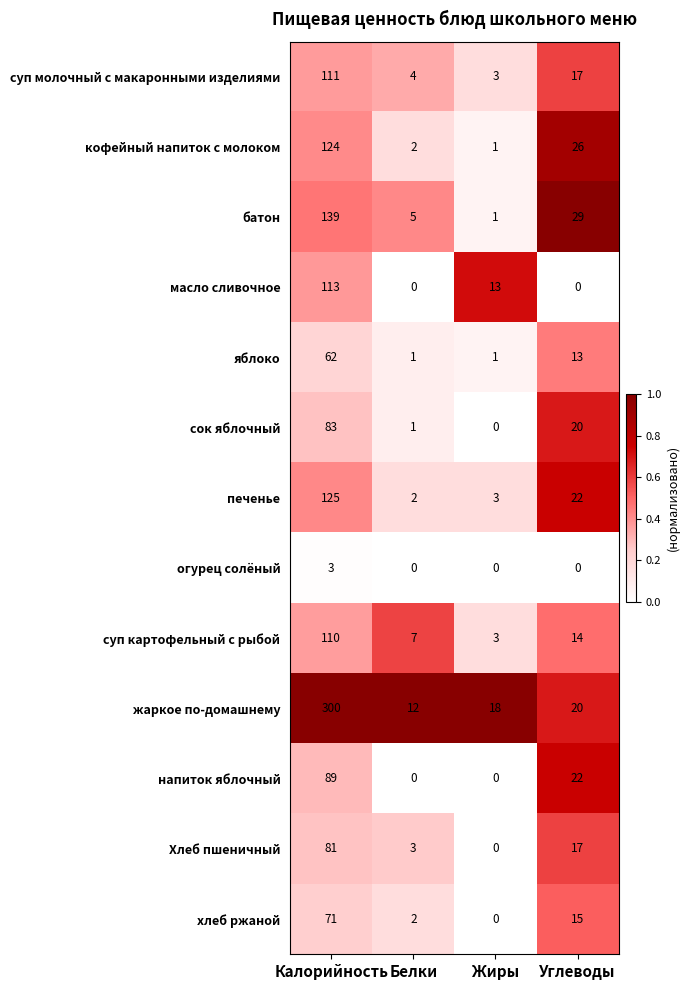

Rank the series by their maximum value, from highest to lowest.

жаркое по-домашнему, батон, печенье, кофейный напиток с молоком, масло сливочное, суп молочный с макаронными изделиями, суп картофельный с рыбой, напиток яблочный, сок яблочный, Хлеб пшеничный, хлеб ржаной, яблоко, огурец солёный